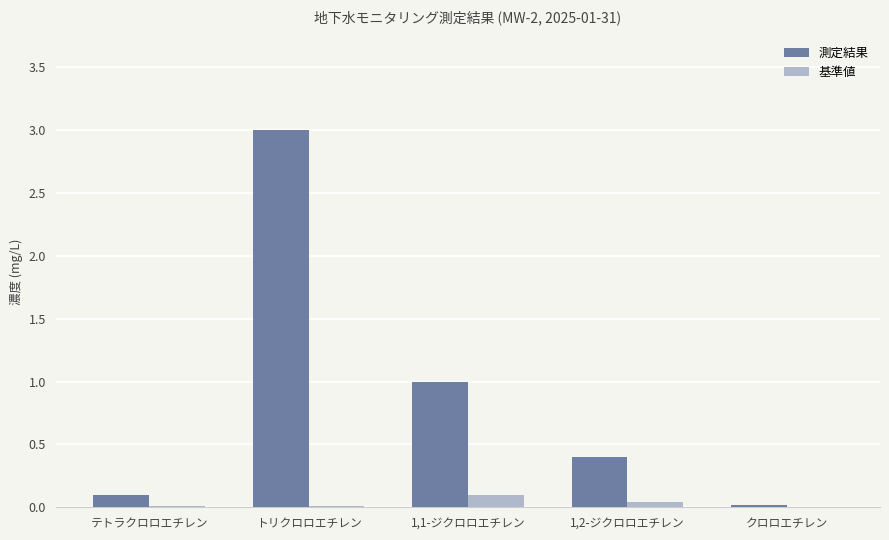

The value of 基準値 at トリクロロエチレン is 0.0. True or false?

True